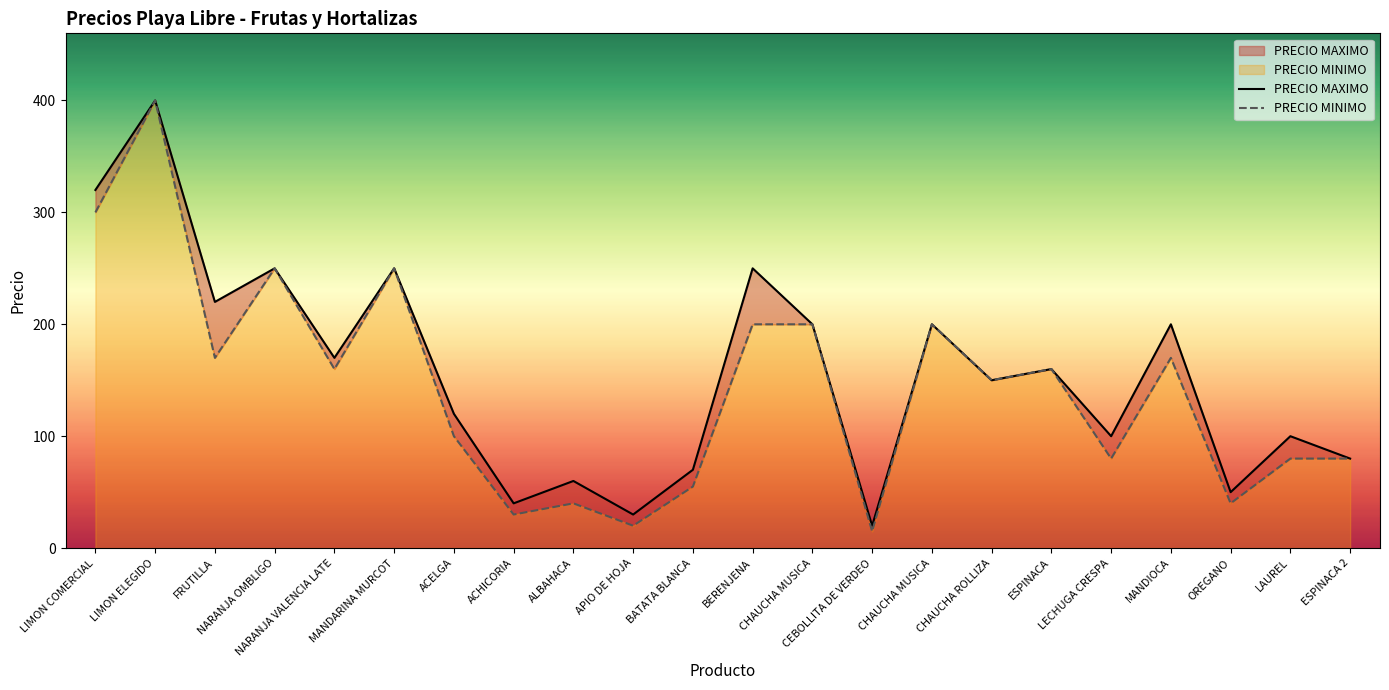

Which category has the highest value in the PRECIO MAXIMO series?

LIMON ELEGIDO